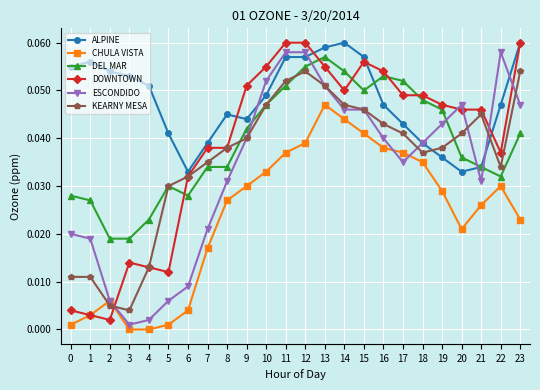

At how many categories does at least one series exceed 0?

24